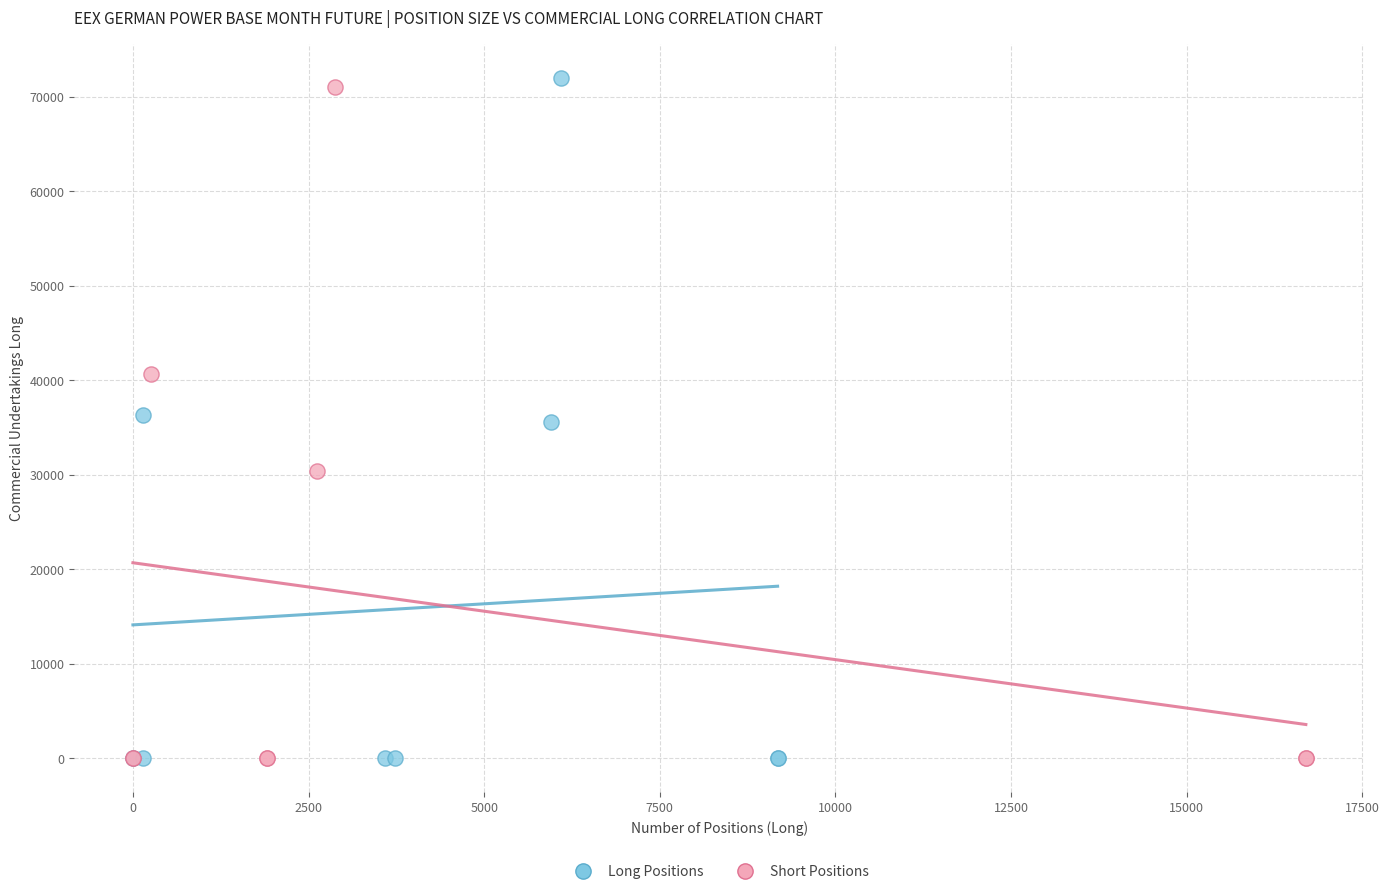

Which series has the largest Y range (max minus min)?

Long Positions